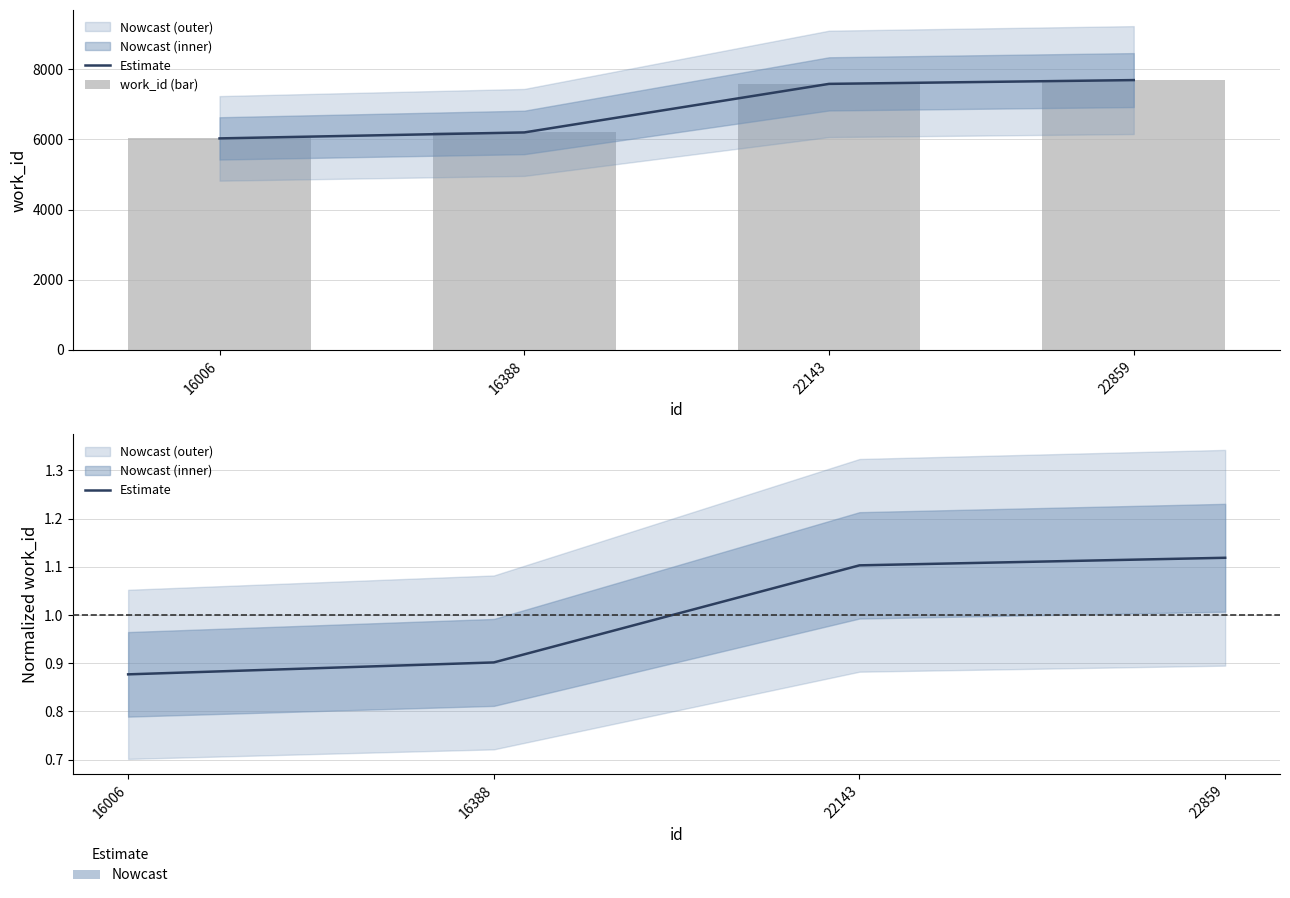

At which label is work_id (bar) closest to 6859?

16388